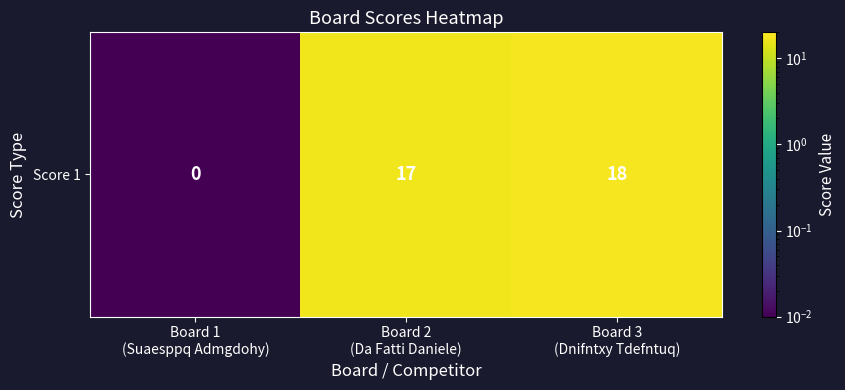

Which category has the highest value across all series?

Board 3
(Dnifntxy Tdefntuq)